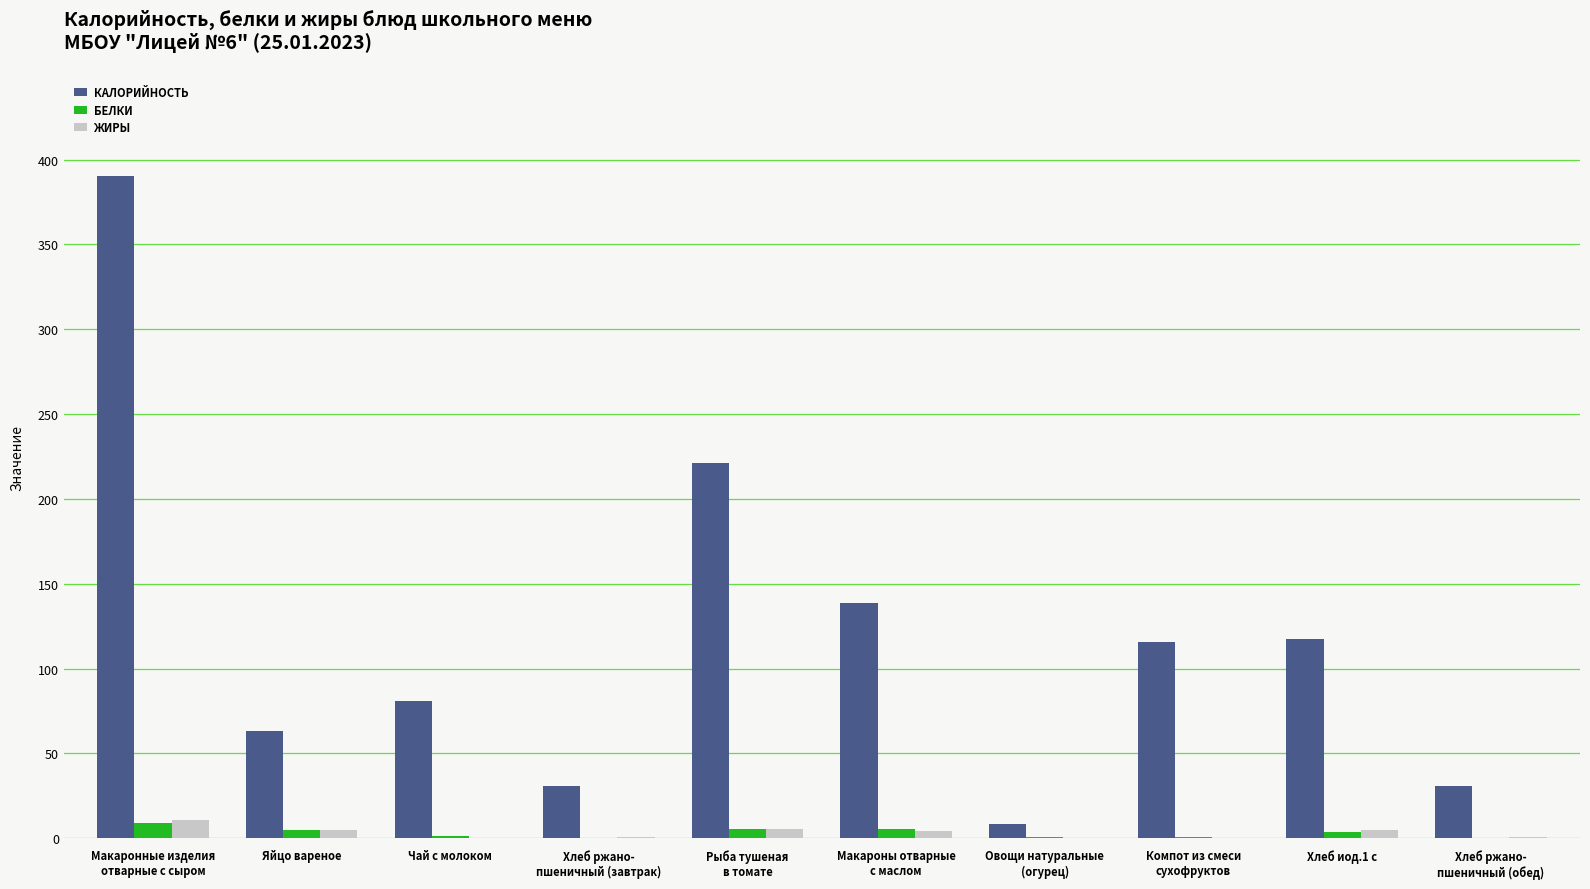

What is the maximum value shown in the chart?

390.6